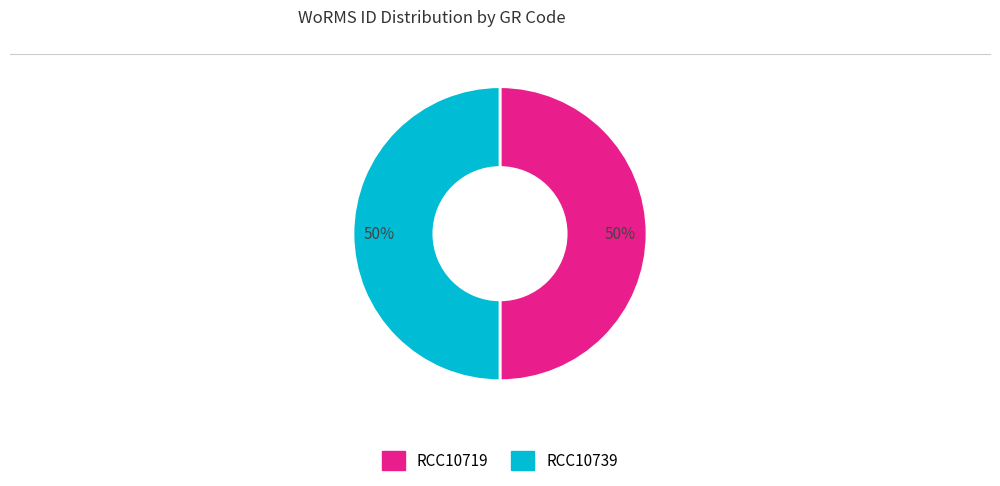

Combined, do RCC10739 and RCC10719 account for over 50%?

Yes